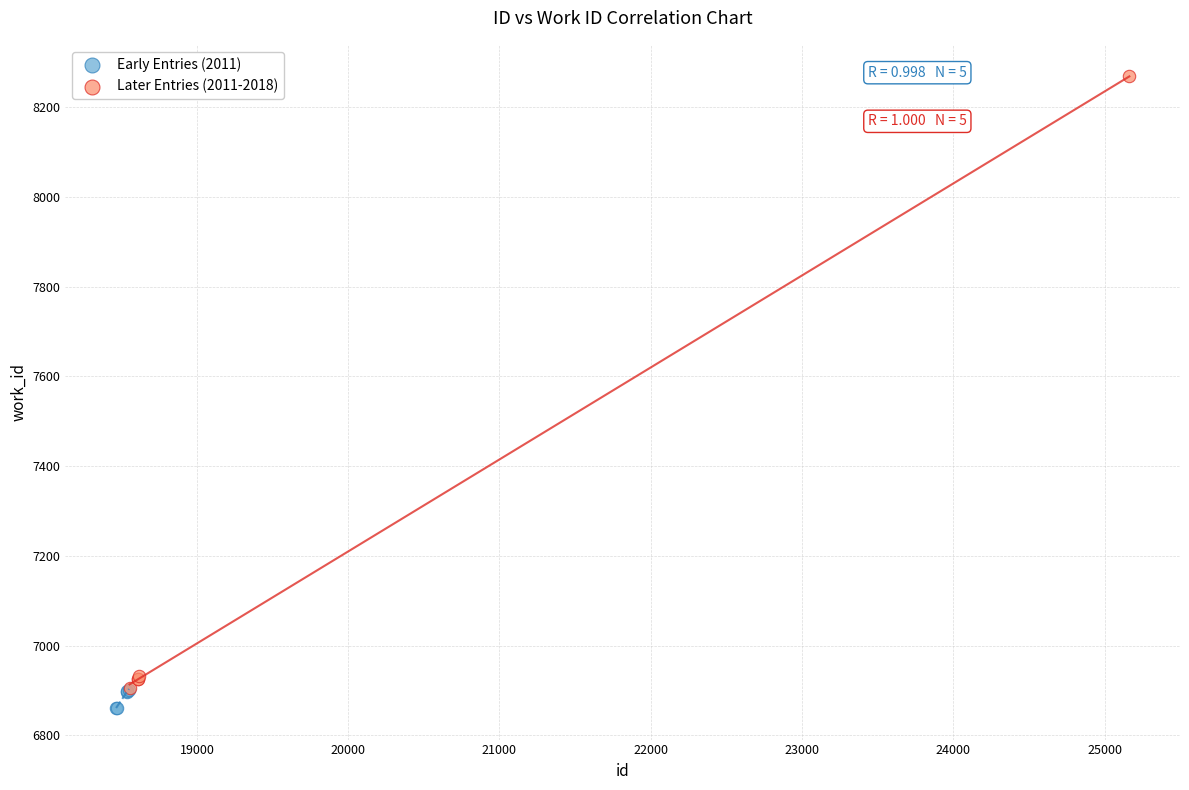

Which series has the largest Y range (max minus min)?

Later Entries (2011-2018)